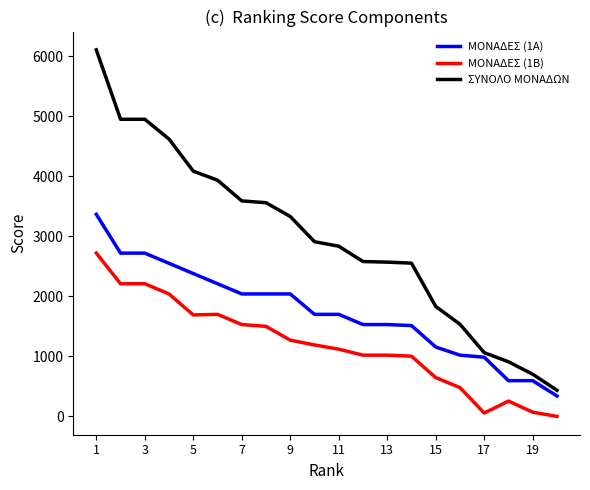

True or false: ΣΥΝΟΛΟ ΜΟΝΑΔΩΝ and ΜΟΝΑΔΕΣ (1Β) cross at least once.

False